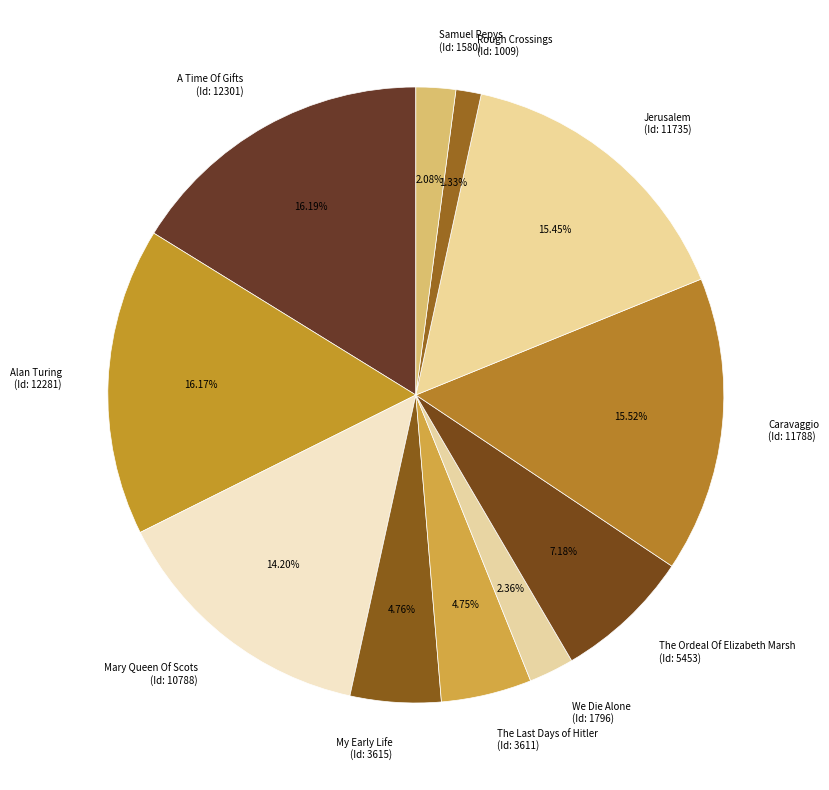

Which category has the smallest portion of the pie?

Rough Crossings (Id: 1009)